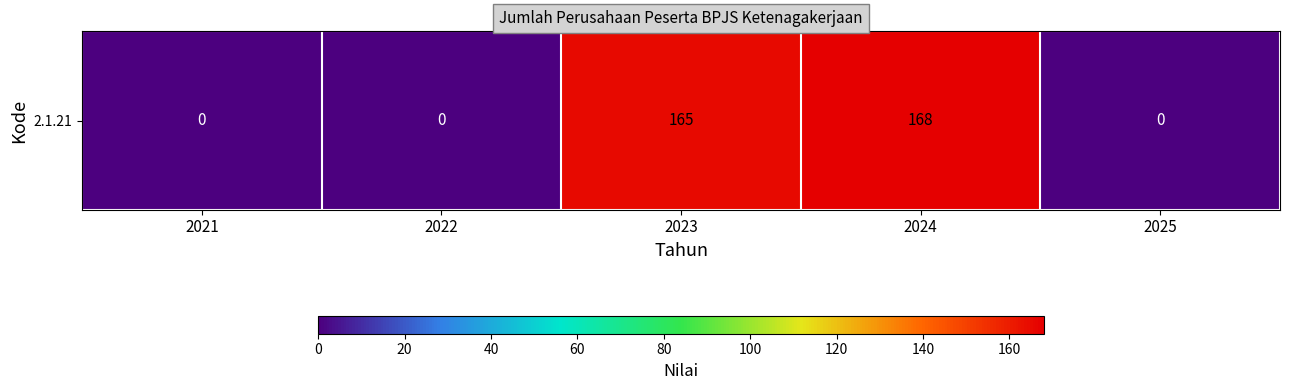

Rank the categories by value from lowest to highest.

2021, 2022, 2025, 2023, 2024